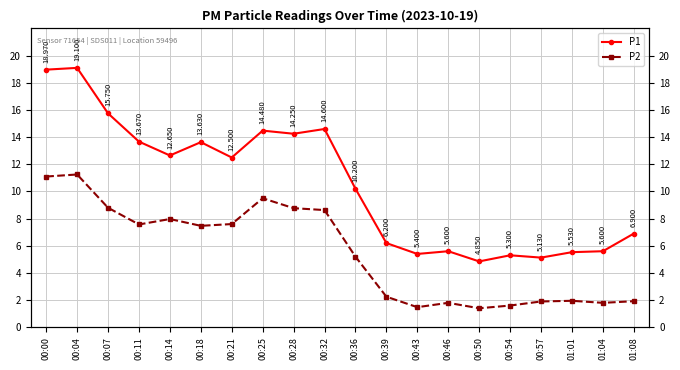

True or false: P2 has a value of 1.9 at 00:57.

True